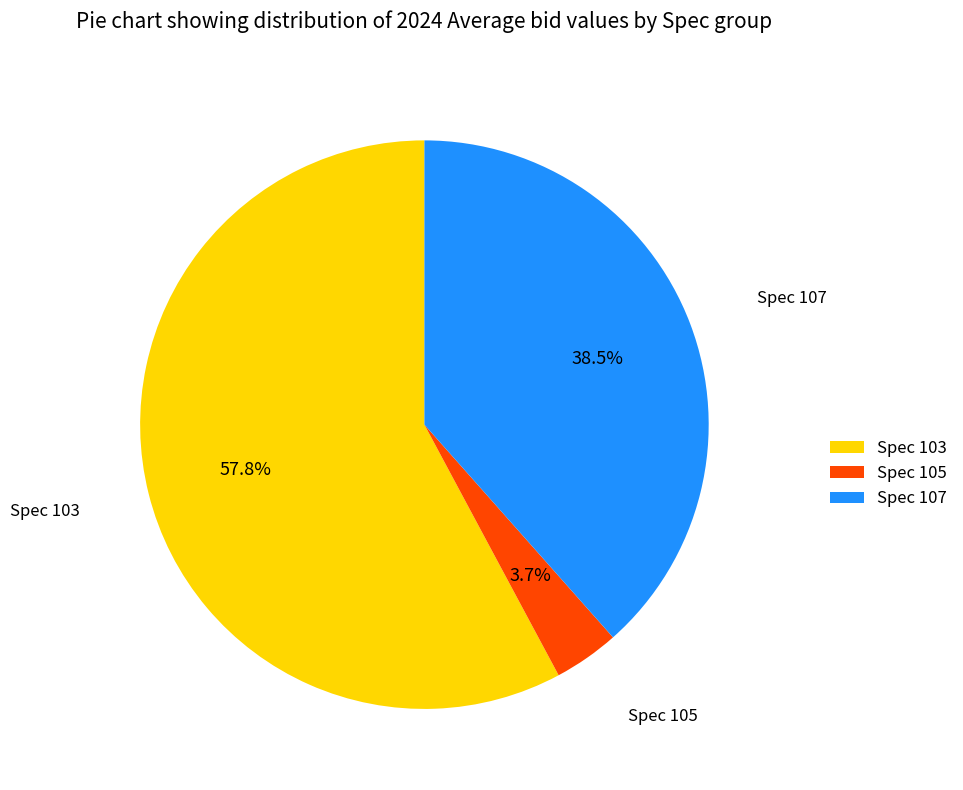

Which category has the smallest portion of the pie?

Spec 105